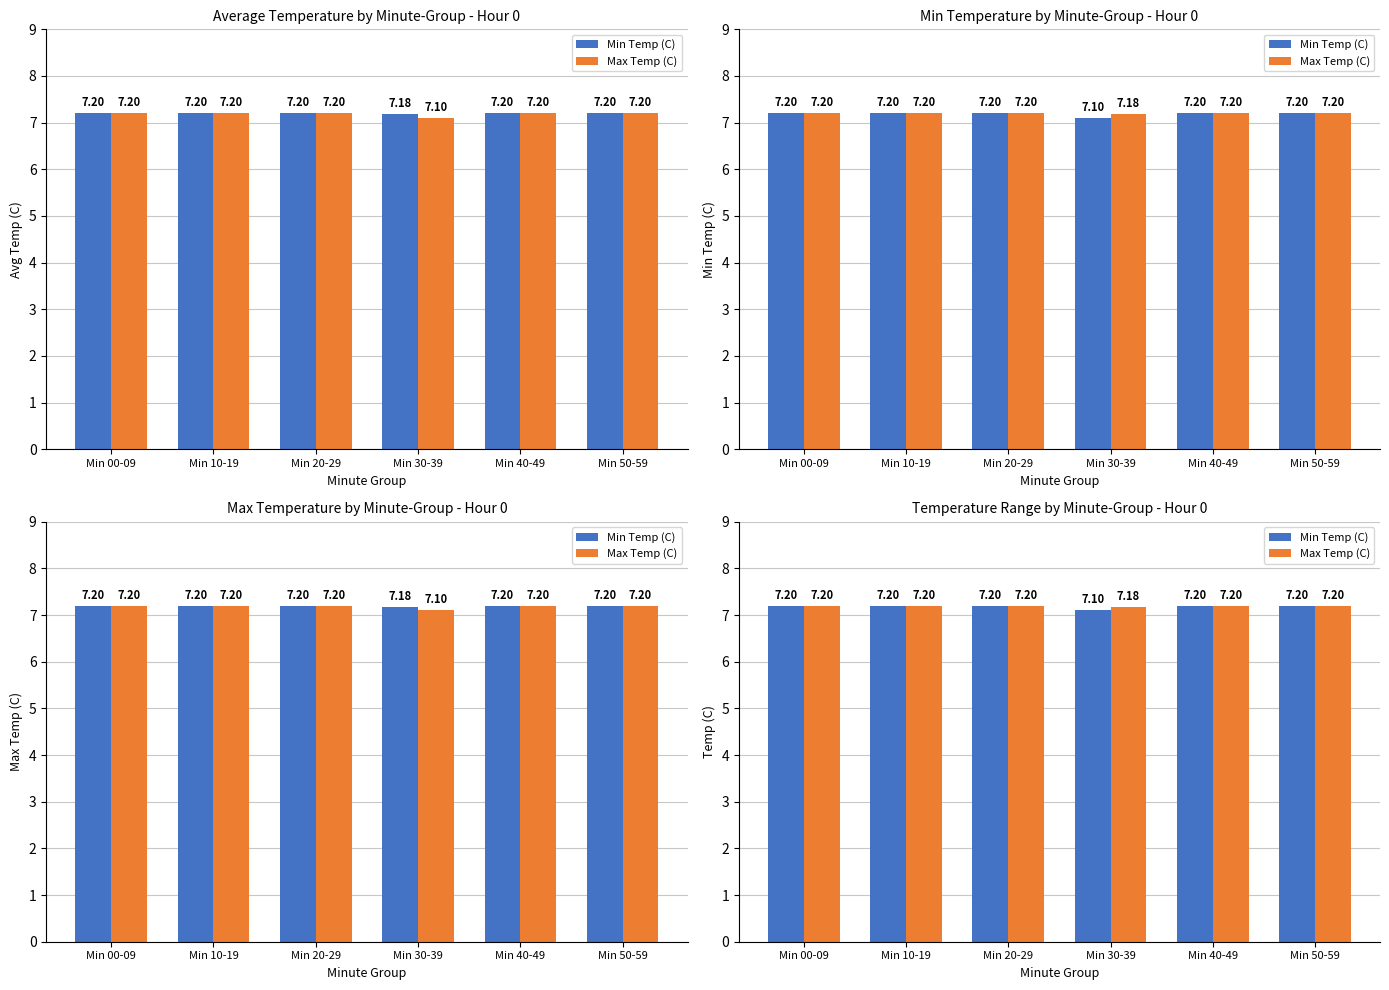

Is the value of Max Temp (C) at Min 20-29 greater than the value of Min Temp (C) at Min 10-19?

No